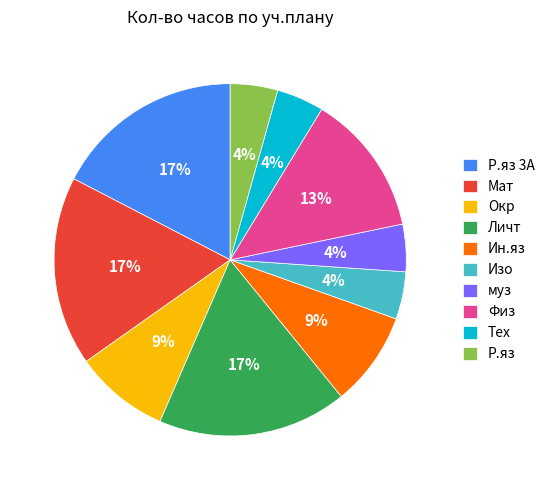

Is the sum of Ин.яз and Мат greater than half?

No